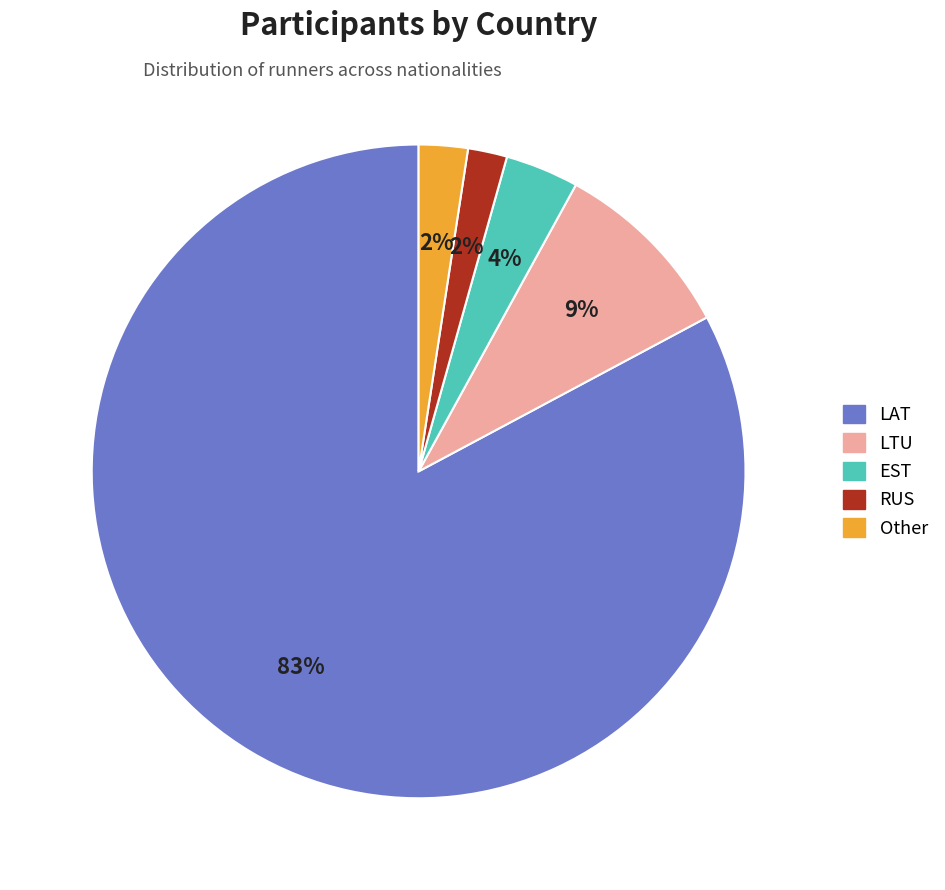

What percentage is the Other slice, to the nearest percent?

2%